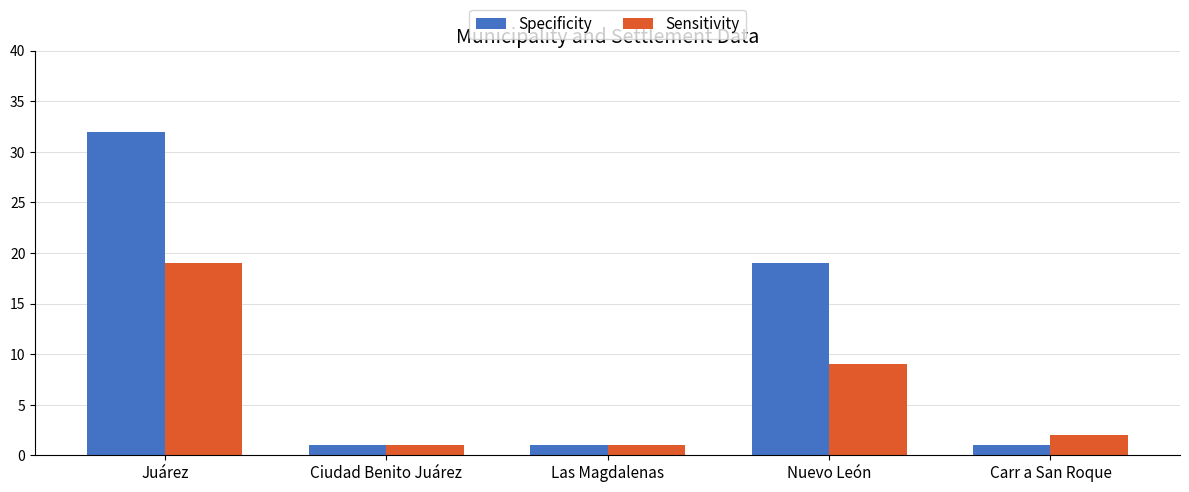

Reading left to right, list all the values displayed in this chart.

Specificity: 32	1	1	19	1
Sensitivity: 19	1	1	9	2